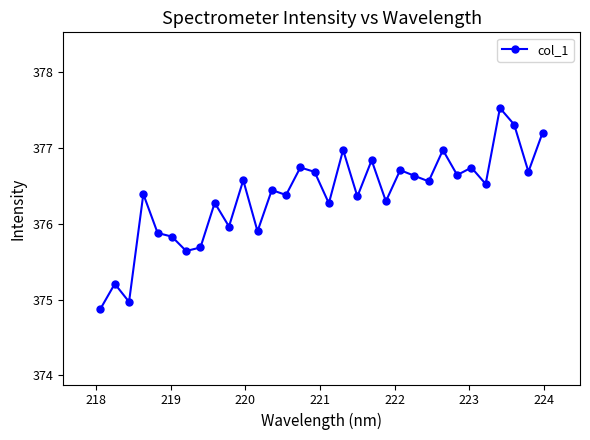

How many points are higher than both their immediate neighbors (excluding endpoints)?

12